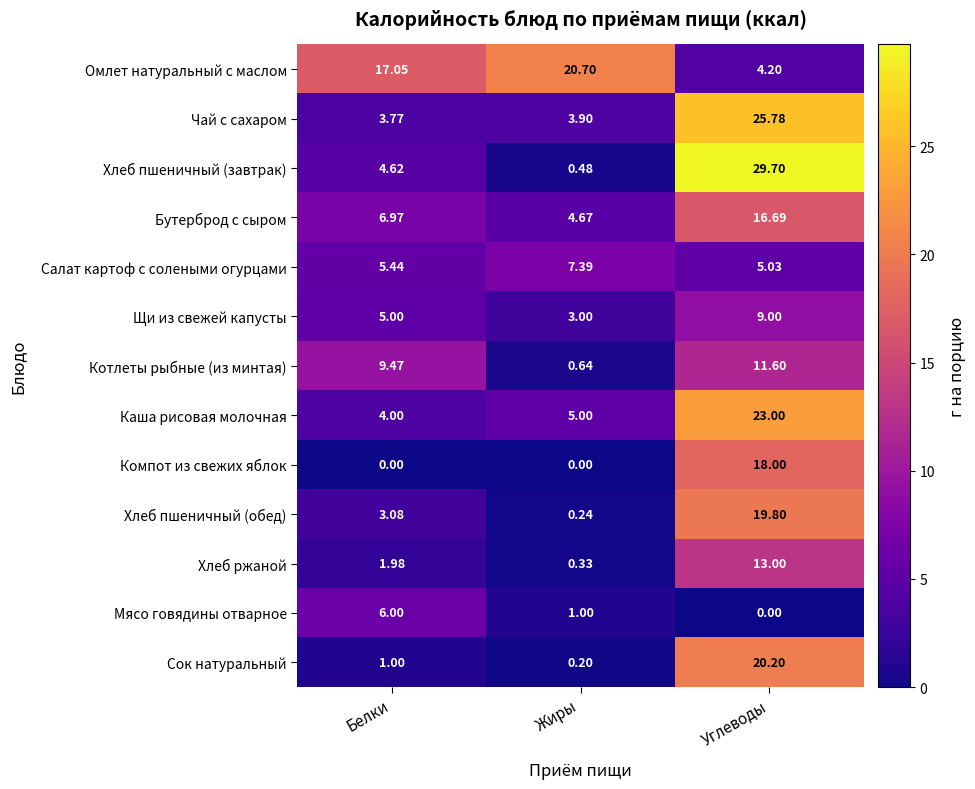

Which series has the largest range (max minus min)?

Хлеб пшеничный (завтрак)